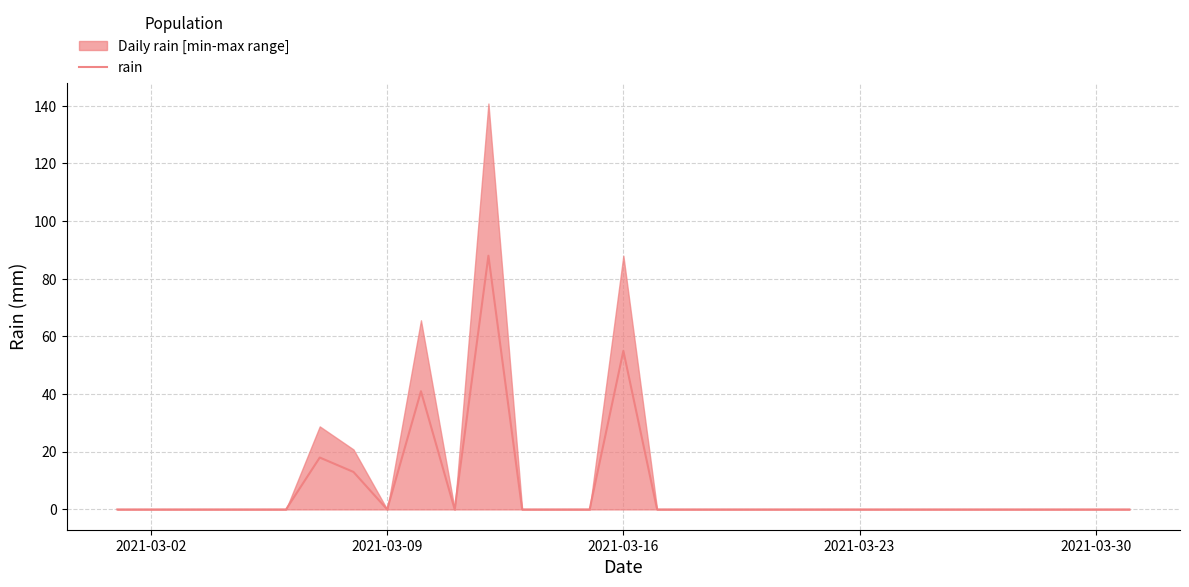

Reading left to right, what are all the values shown in this chart?

0	0	0	0	0	0	18	13	0	41	0	88	0	0	0	55	0	0	0	0	0	0	0	0	0	0	0	0	0	0	0